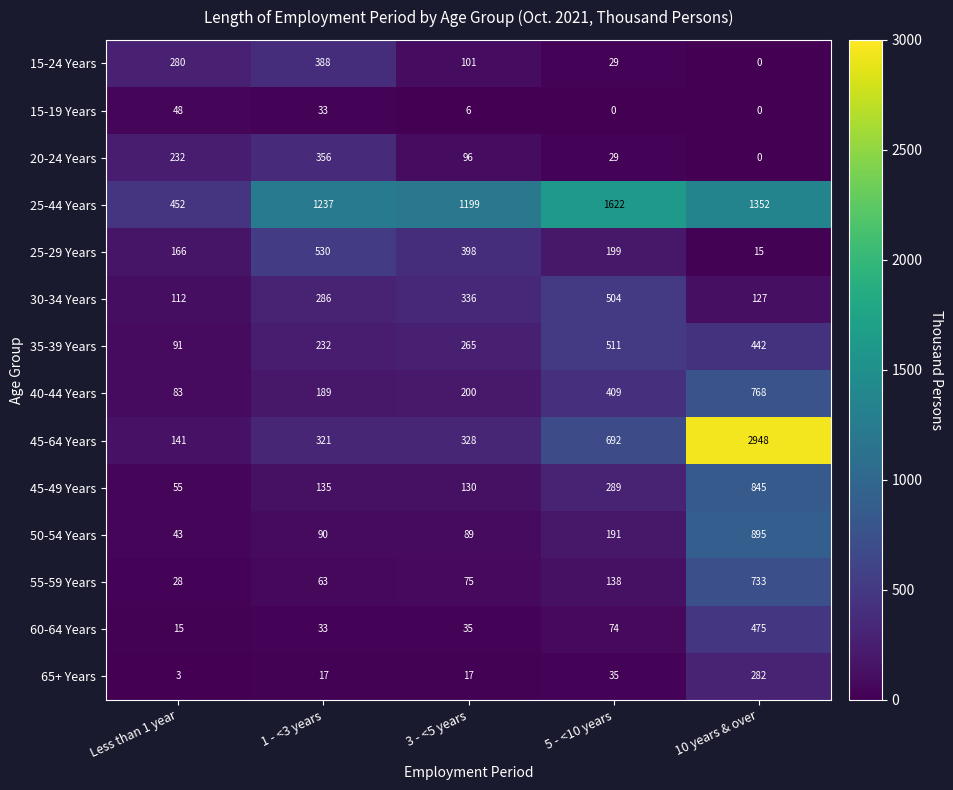

List the series in order of their peak value, highest first.

45-64 Years, 25-44 Years, 50-54 Years, 45-49 Years, 40-44 Years, 55-59 Years, 25-29 Years, 35-39 Years, 30-34 Years, 60-64 Years, 15-24 Years, 20-24 Years, 65+ Years, 15-19 Years